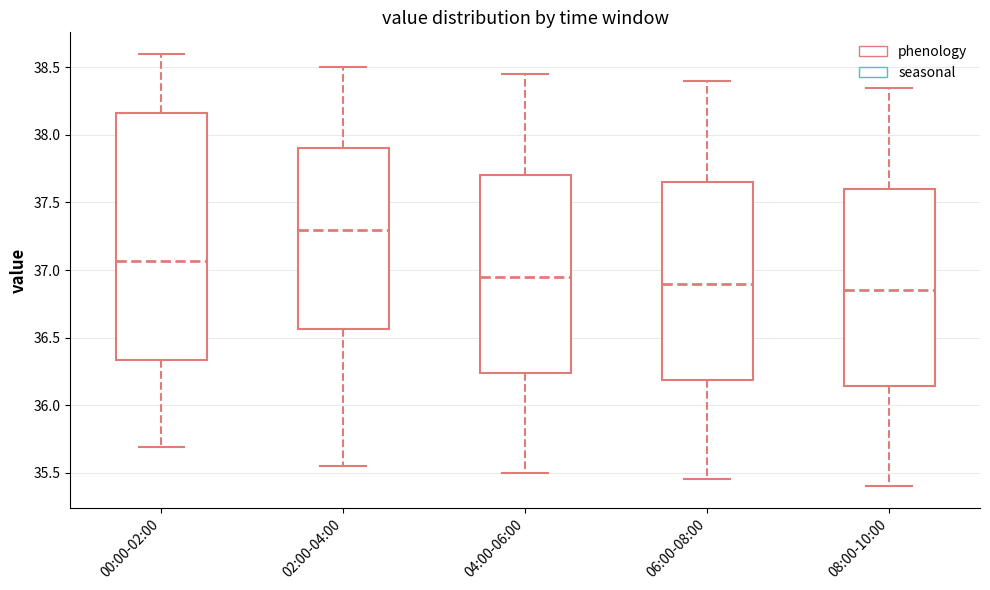

Where does the lower whisker of the box for 06:00-08:00 end on the y-axis? The values are not printed on the chart, so give them approximately, as read against the axis.

35.45